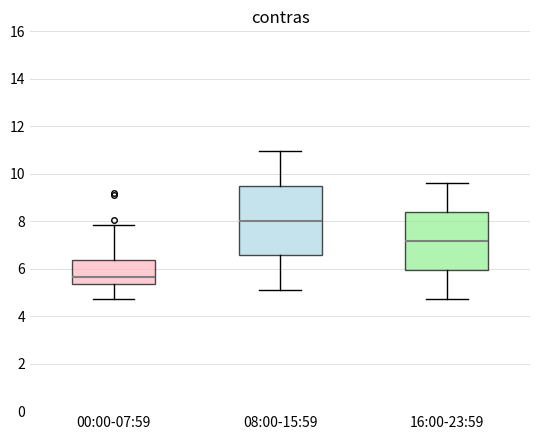

Where does the upper whisker of the box for 16:00-23:59 end on the y-axis? The values are not printed on the chart, so give them approximately, as read against the axis.

9.6